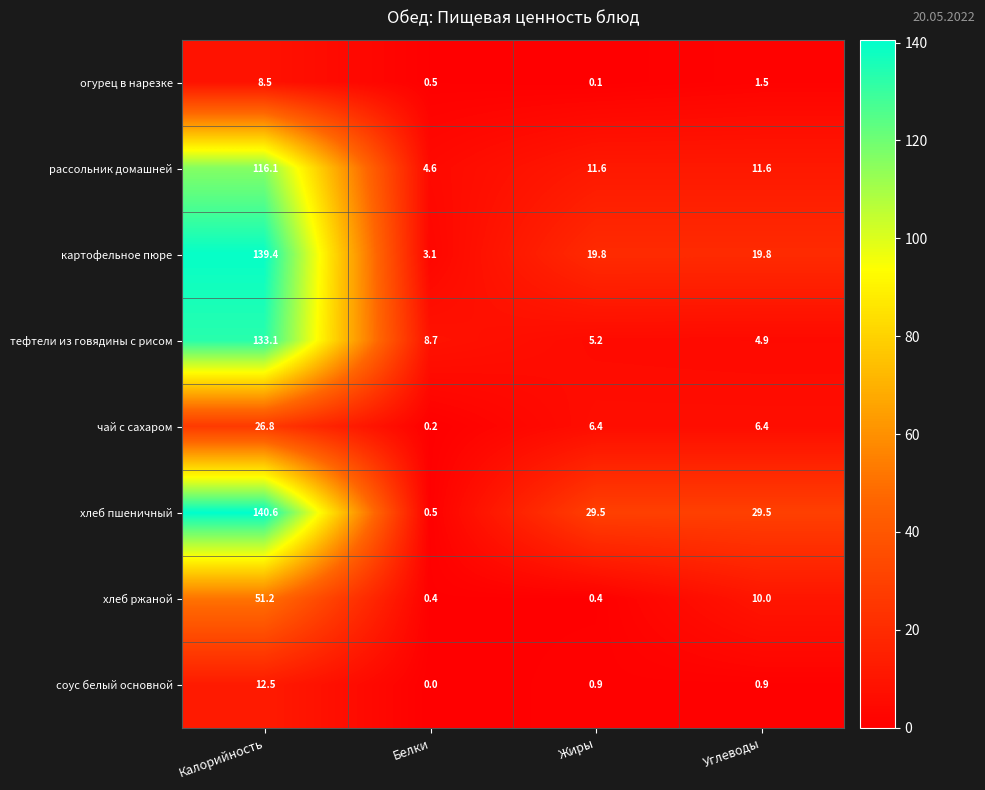

What is the sum of all соус белый основной values?

14.3